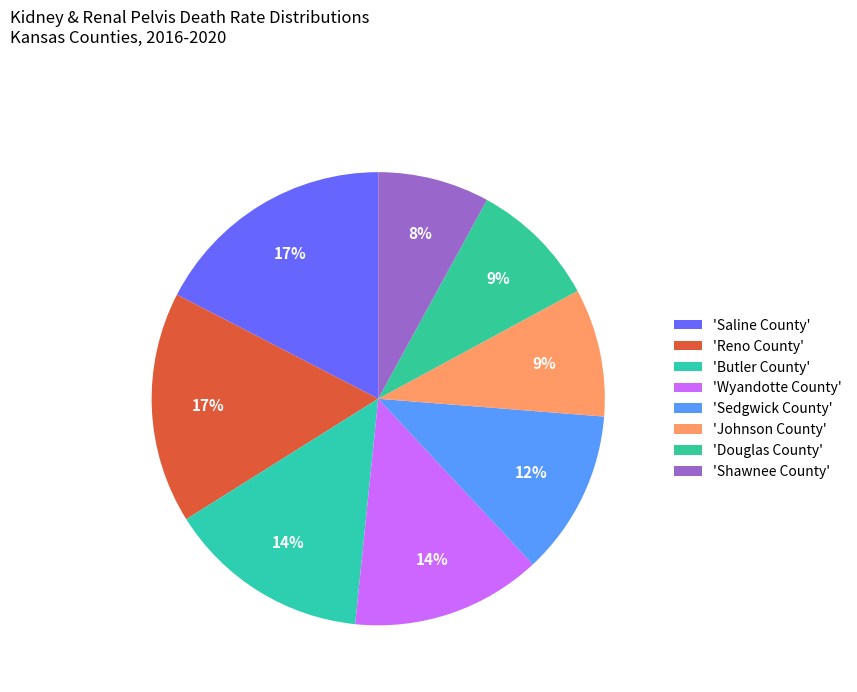

How many segments does this pie chart have?

8